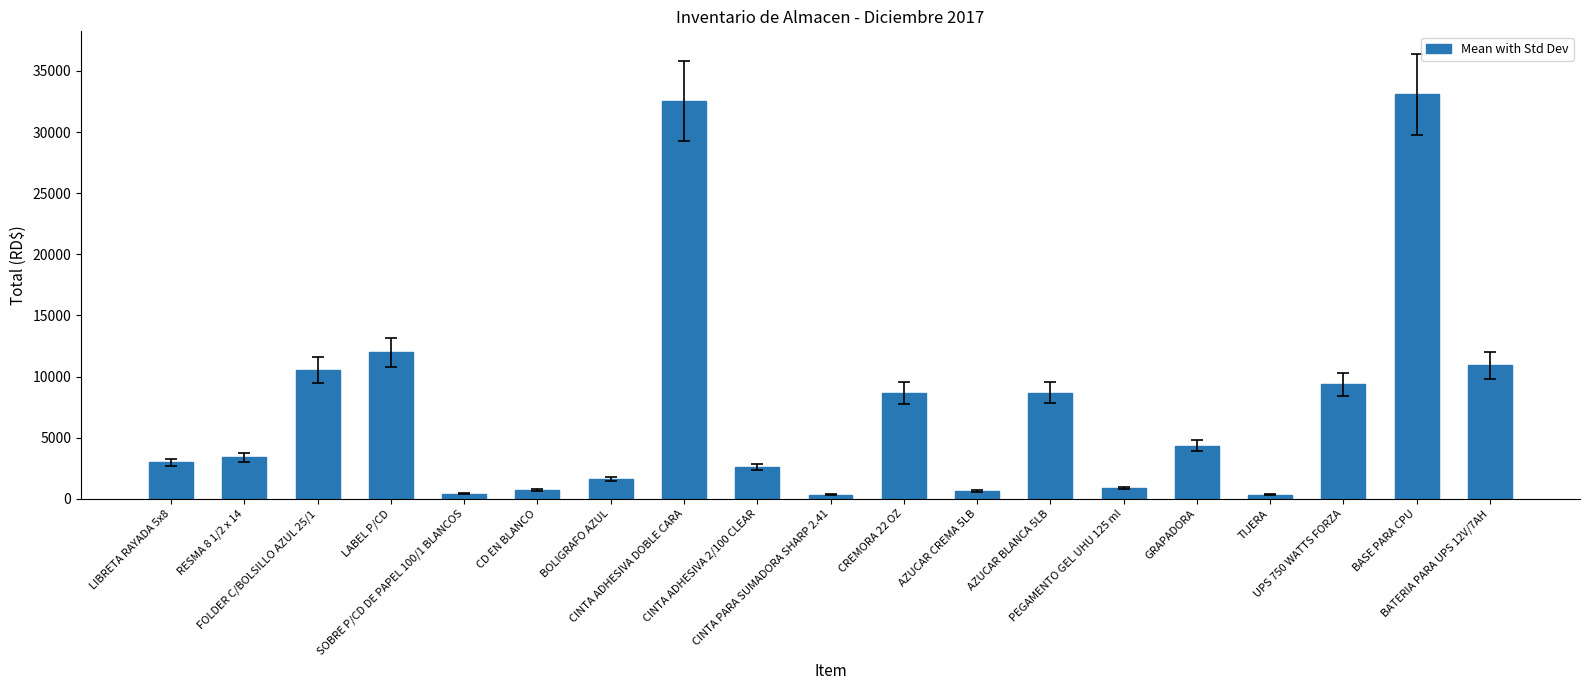

Where is the data nearest to the value 16717?

LABEL P/CD